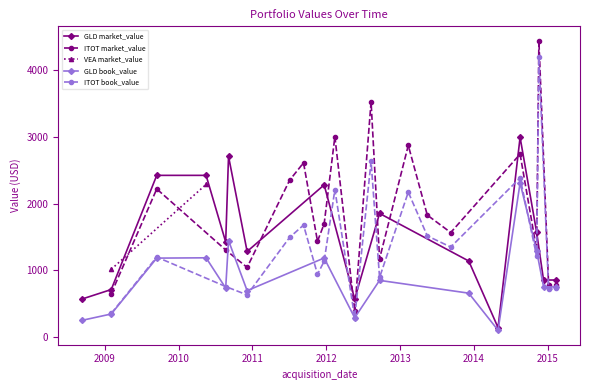

What is the highest value of the GLD book_value series?

2310.4